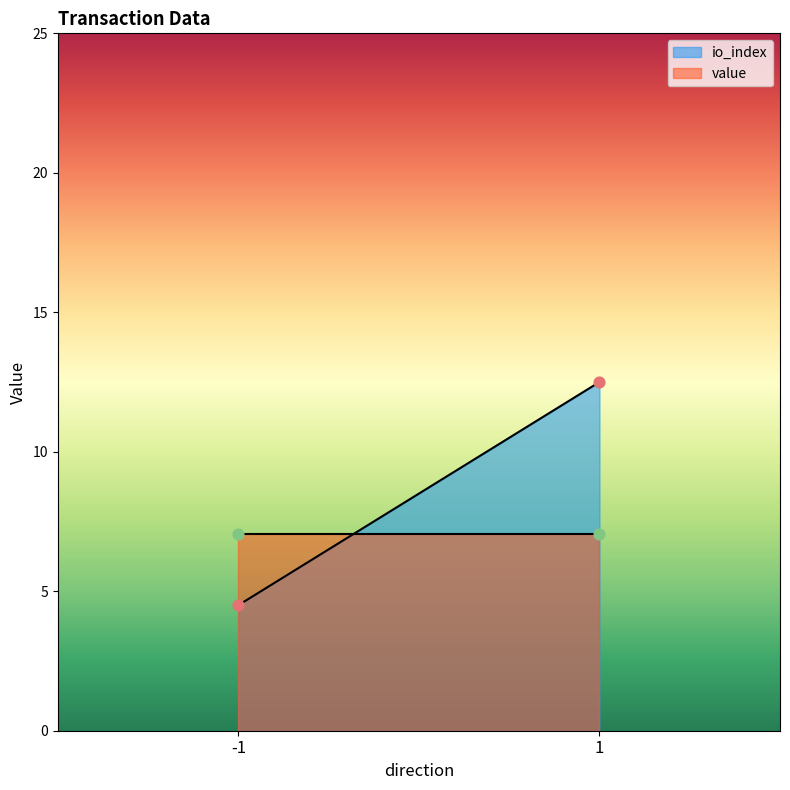

At which category is the sum across all series the highest?

1